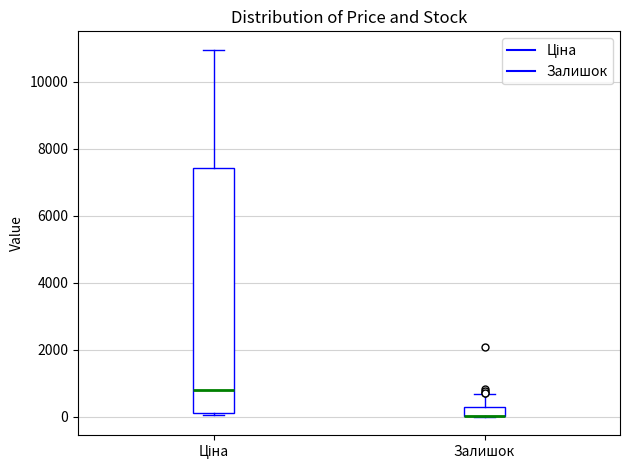

Which box is the tallest, from its lower edge to its upper edge?

Ціна